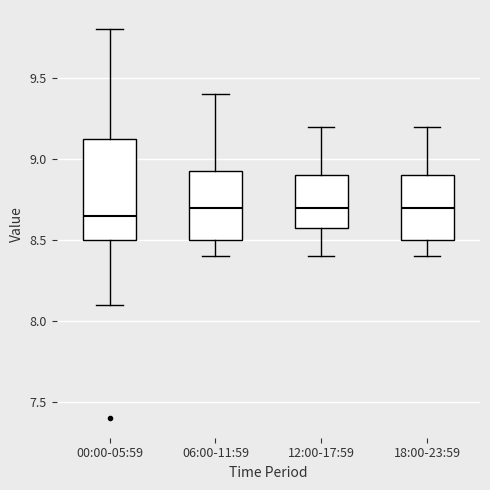

Comparing the boxes themselves (not the whiskers), which one is the tallest?

00:00-05:59